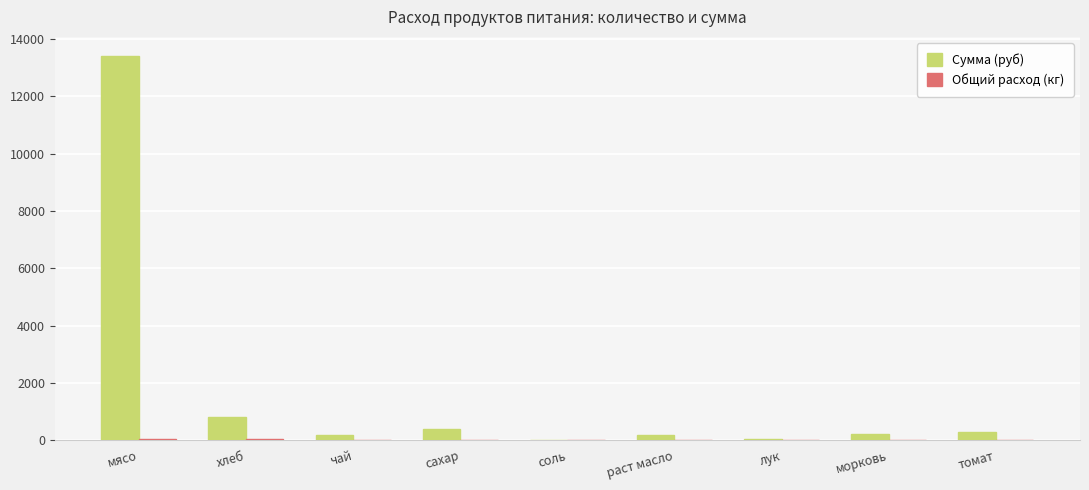

Which series has the largest total across all categories?

Сумма (руб)